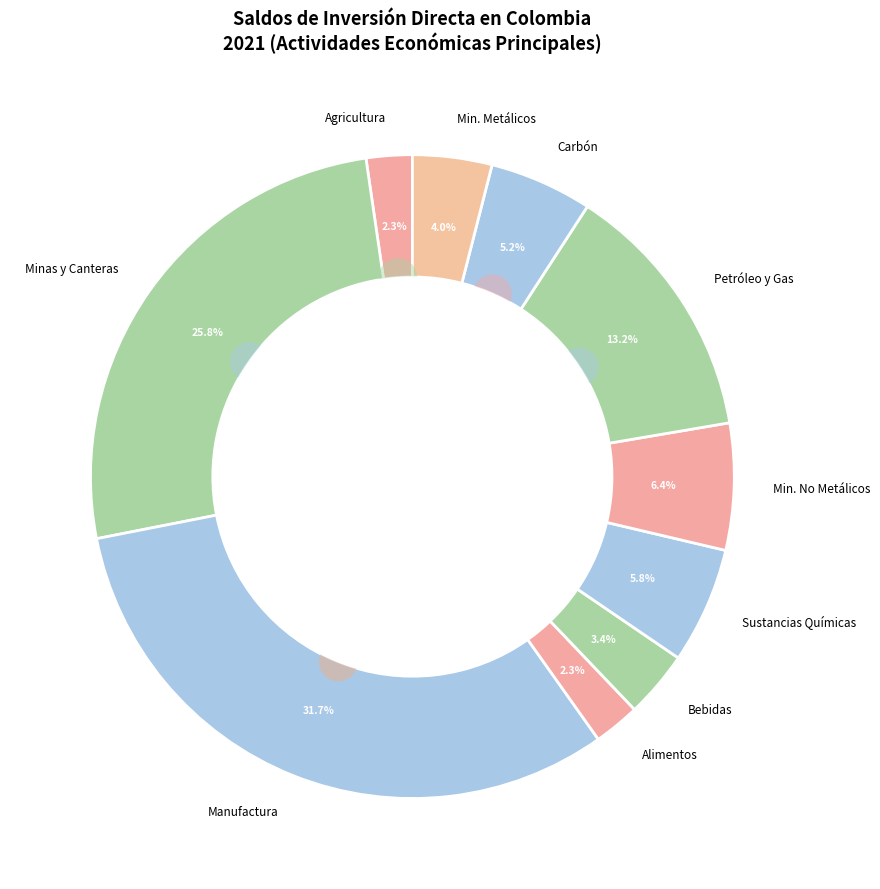

Count the number of slices in the pie.

10